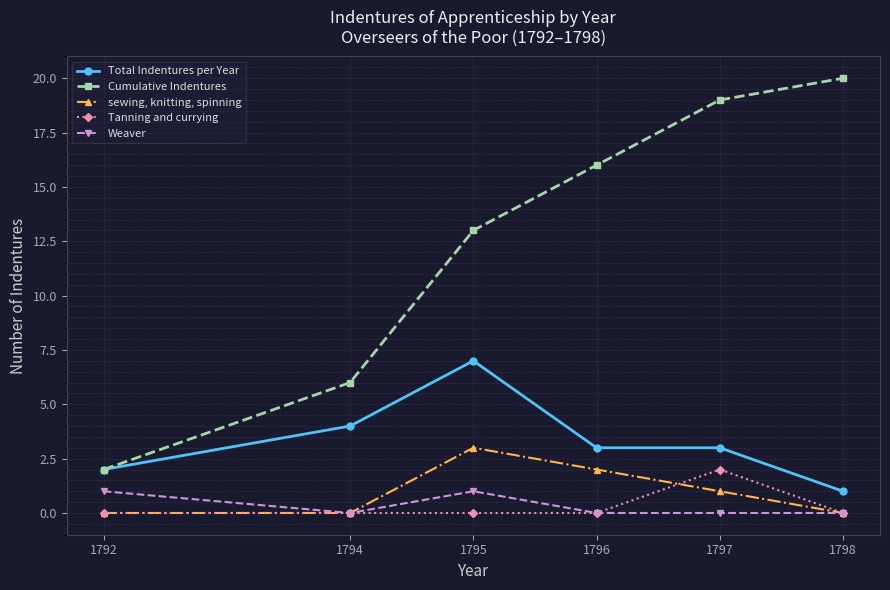

True or false: Tanning and currying and Cumulative Indentures intersect in this chart.

False